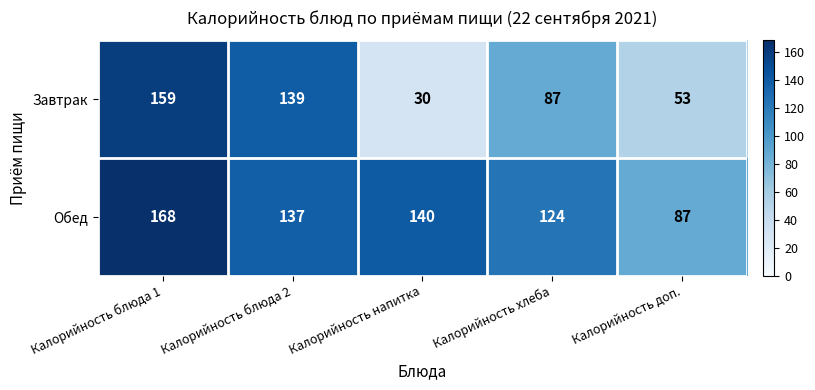

Which series has the largest range (max minus min)?

Завтрак